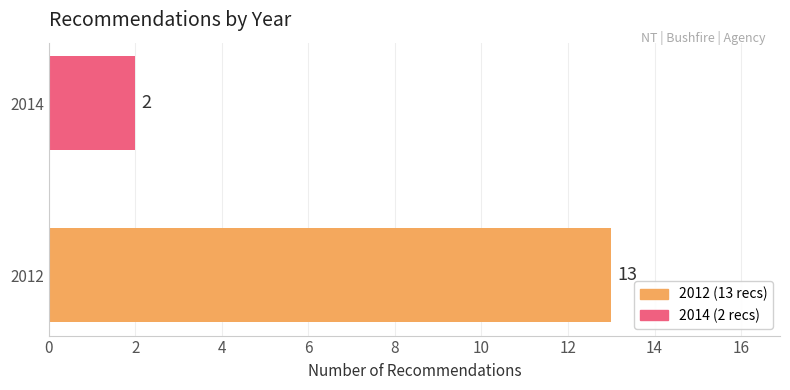

How many data points does each series have?

2